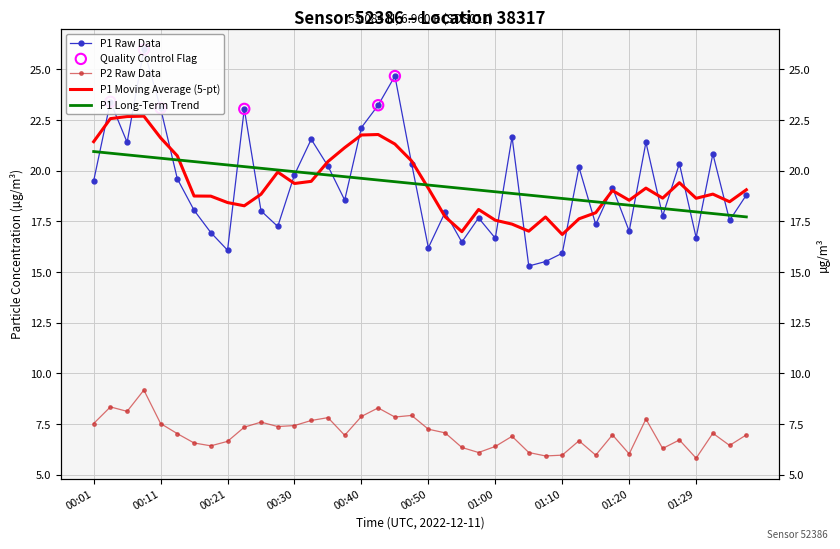

At which category is the sum across all series the highest?

00:08